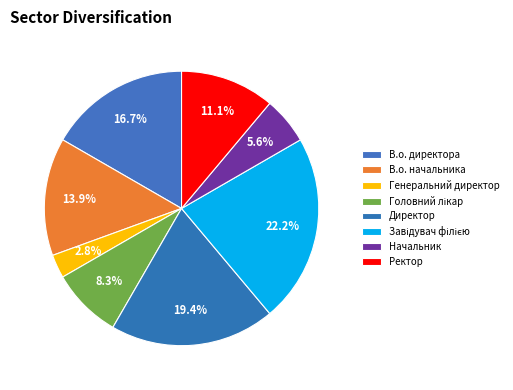

How many slices are in this pie chart?

8